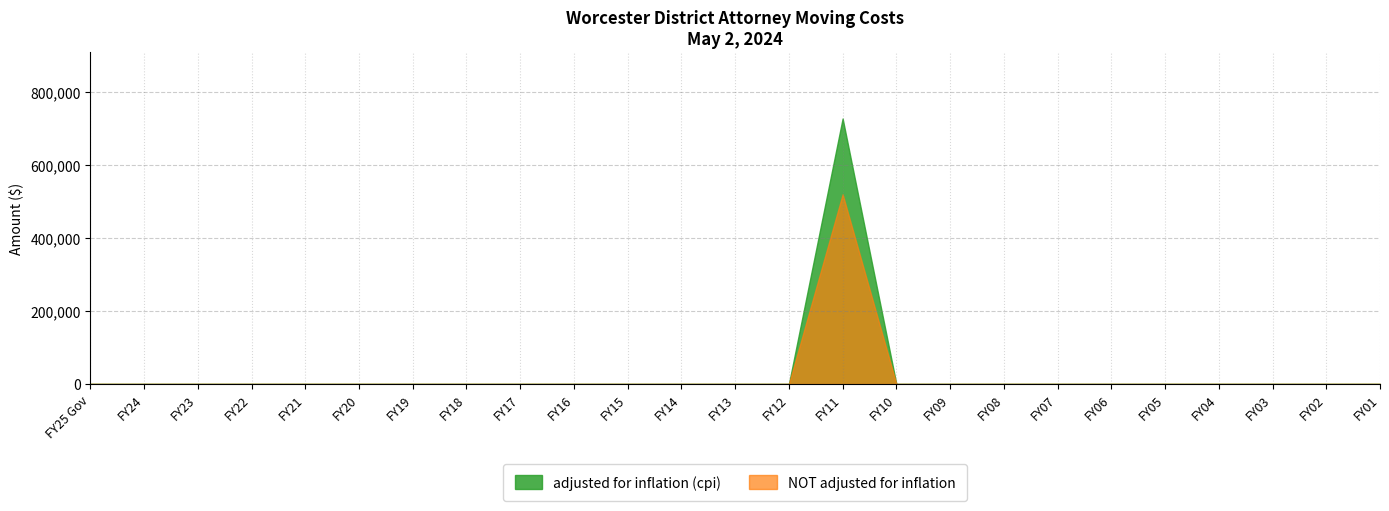

True or false: NOT adjusted for inflation has a value of 0 at FY22.

True